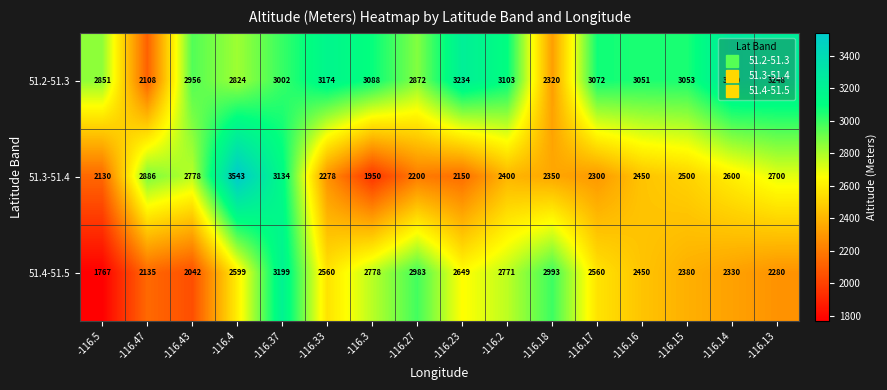

How many series are shown in this chart?

3